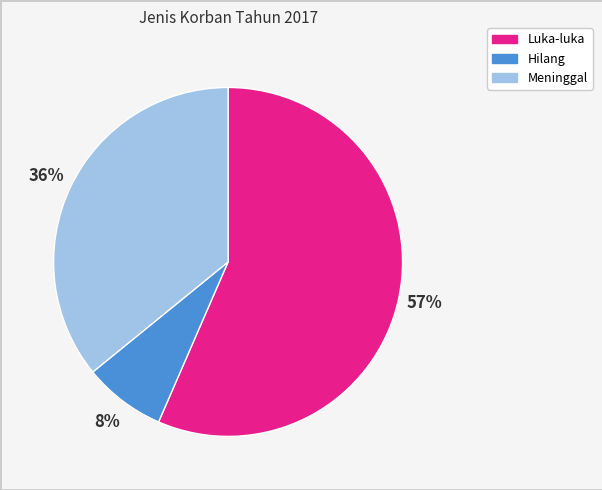

Count the number of slices in the pie.

3